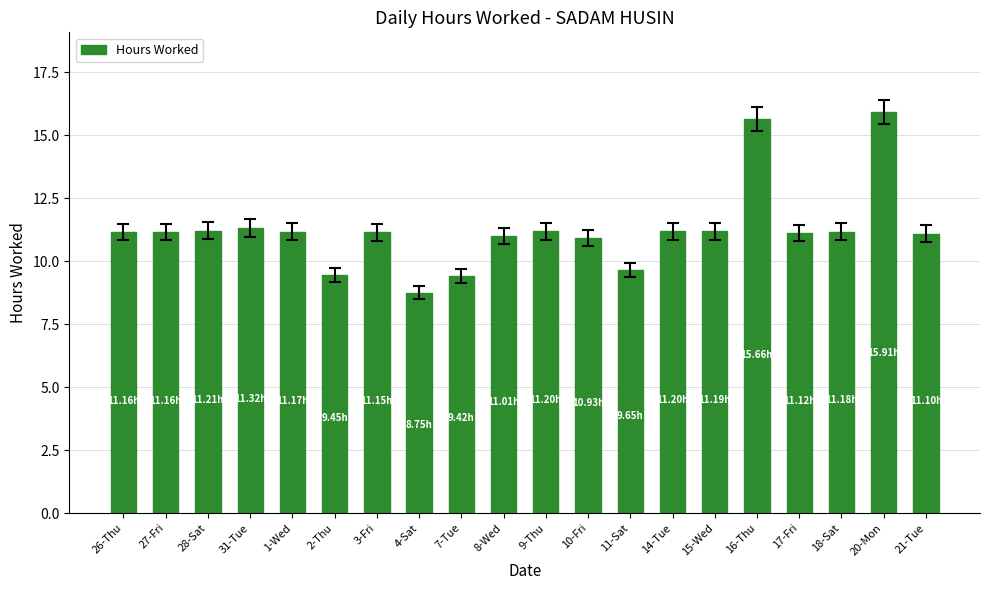

Approximately how many times larger is the value at 18-Sat compared to 28-Sat?

1.0